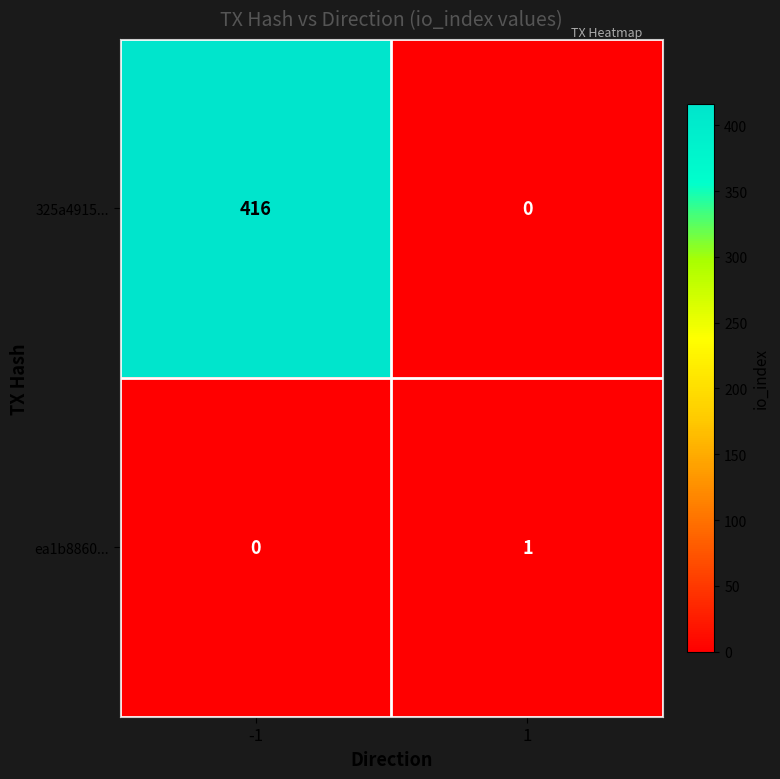

The 325a4915... series shows -246 at 1. True or false?

False